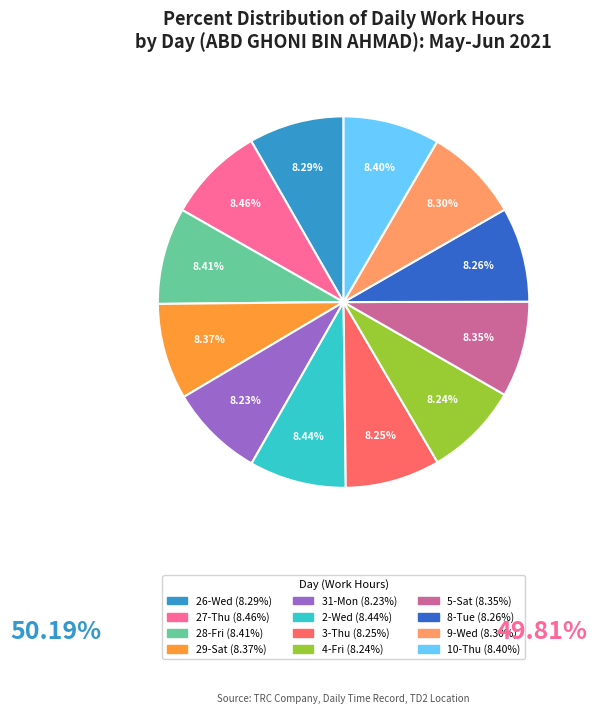

Count the number of slices in the pie.

12